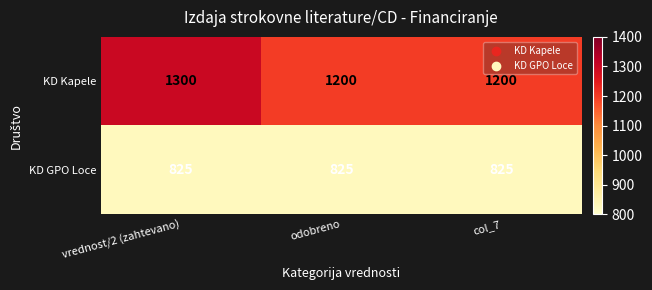

What is the difference between the highest and lowest values at col_7?

375